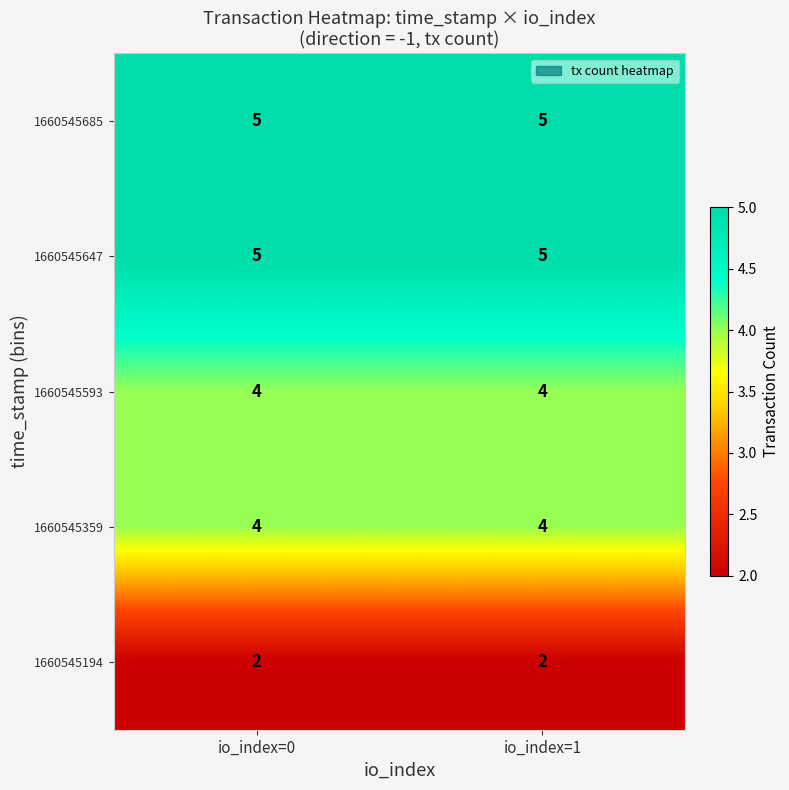

What is the average value of the 1660545647 series?

5